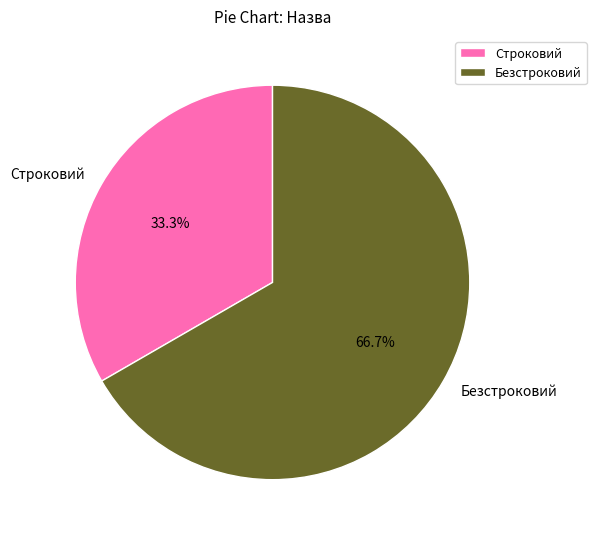

How many segments does this pie chart have?

2